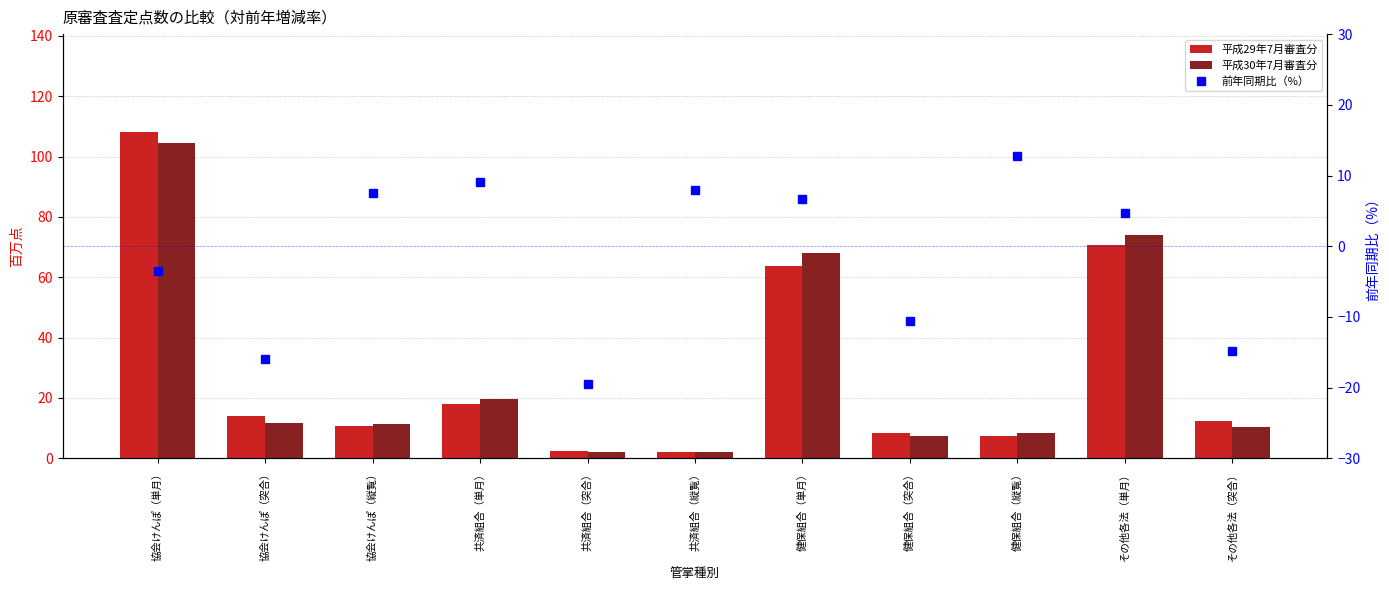

What is the sum of the 平成29年7月審査分 values at 健保組合（突合） and 協会けんぽ（縦覧）?

19.1